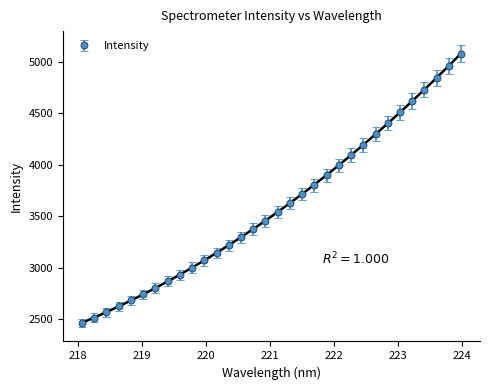

What is the difference between the values at 220.7354 and 220.5444?

77.8